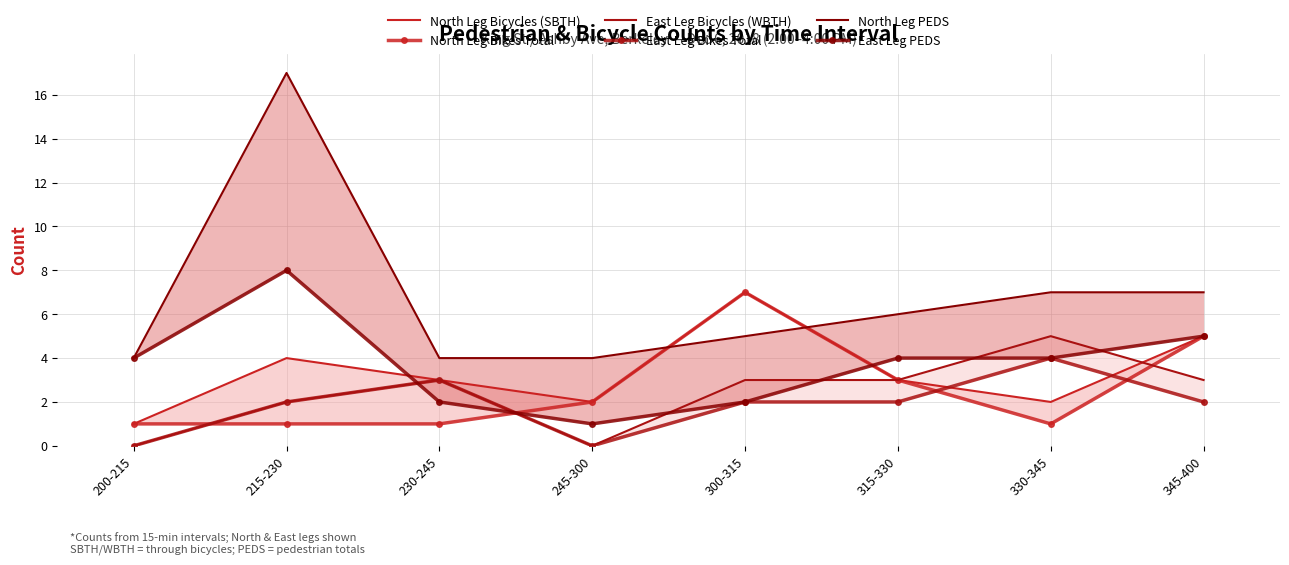

Which category has the lowest value in the East Leg Bikes Total series?

200-215